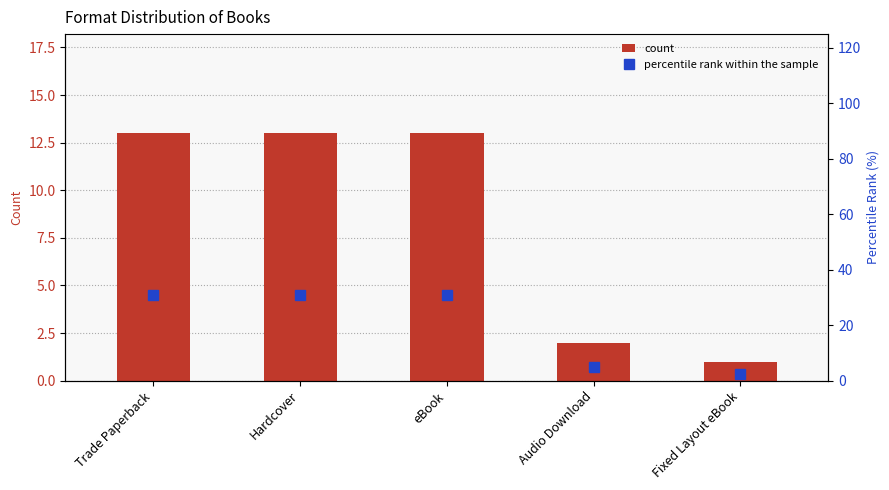

How many values in the percentile rank within the sample series exceed 30?

3